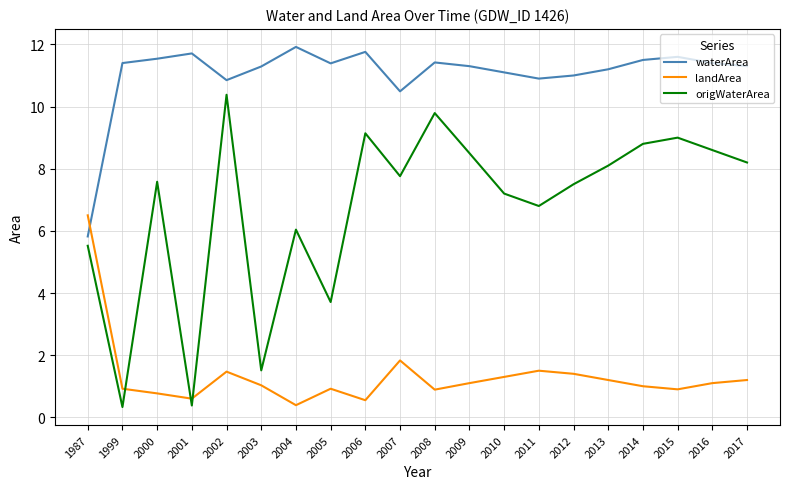

What is the average value of the origWaterArea series?

6.7